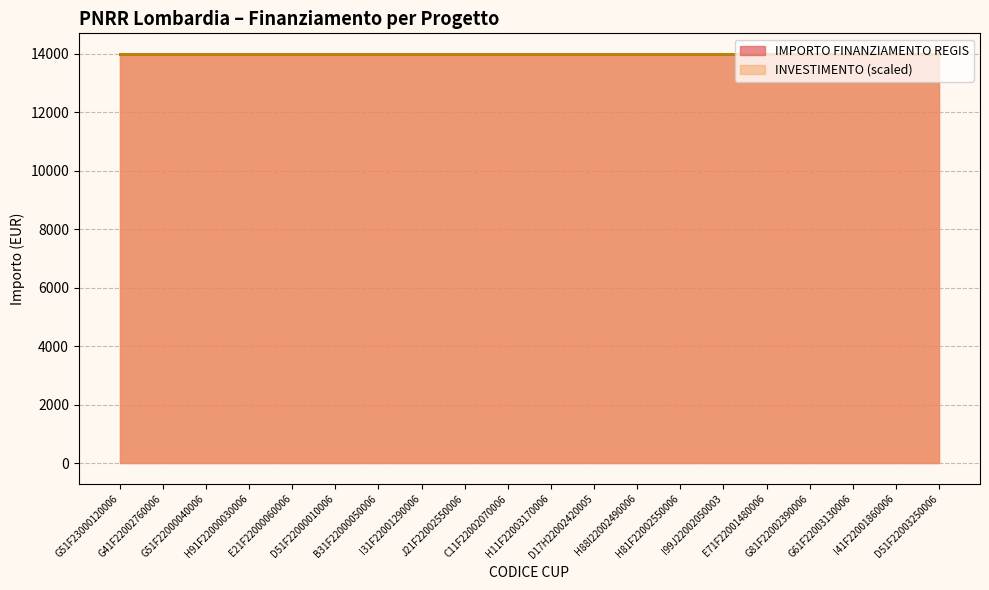

What is the total value across all series at G81F22002390006?

14001.4